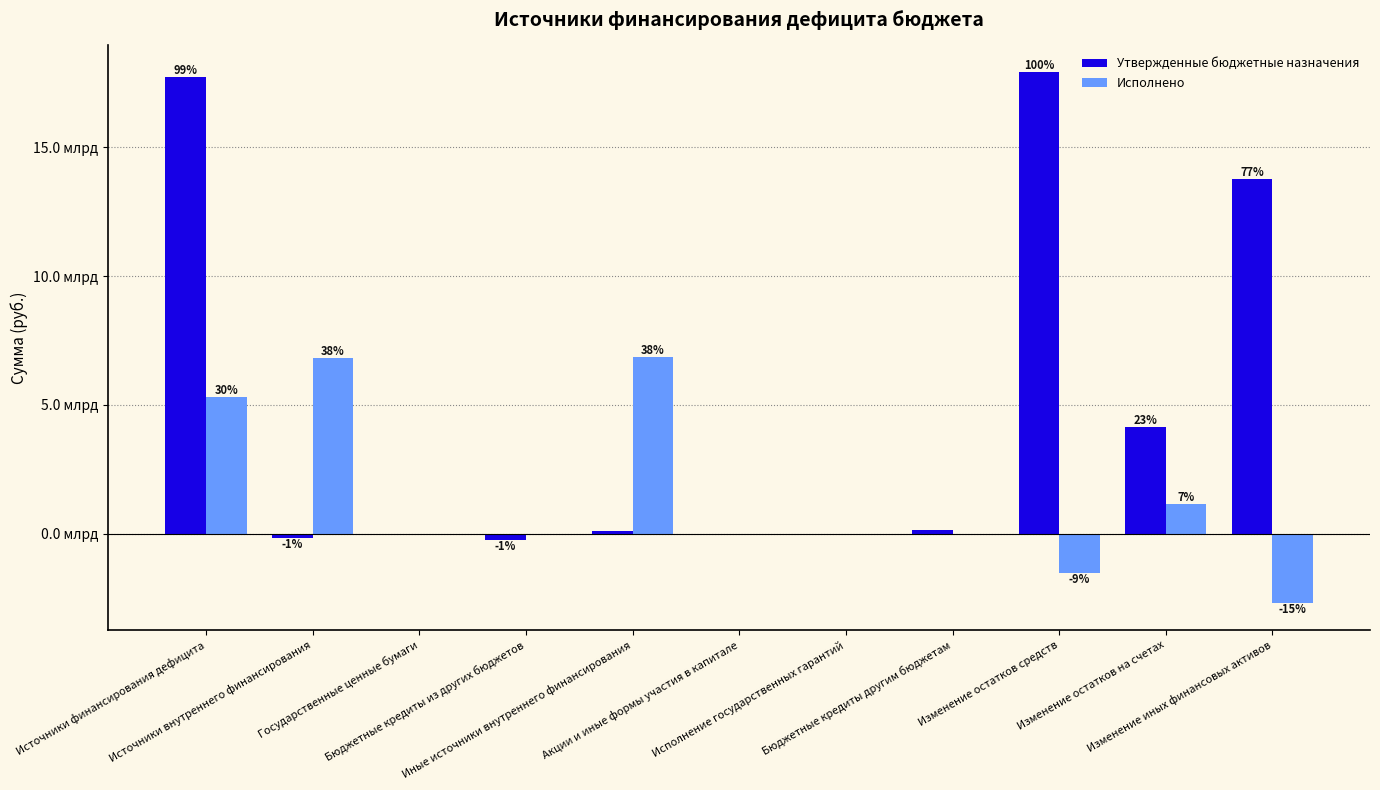

What are all the series names shown in the legend?

Утвержденные бюджетные назначения, Исполнено